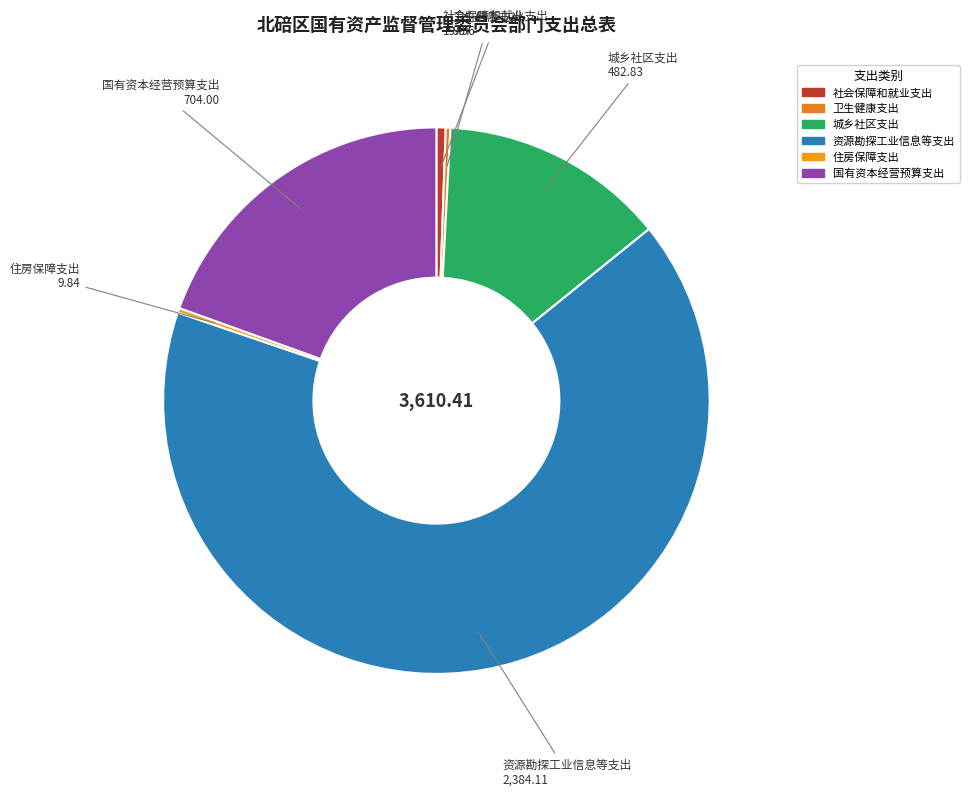

Which slice is the largest?

资源勘探工业信息等支出